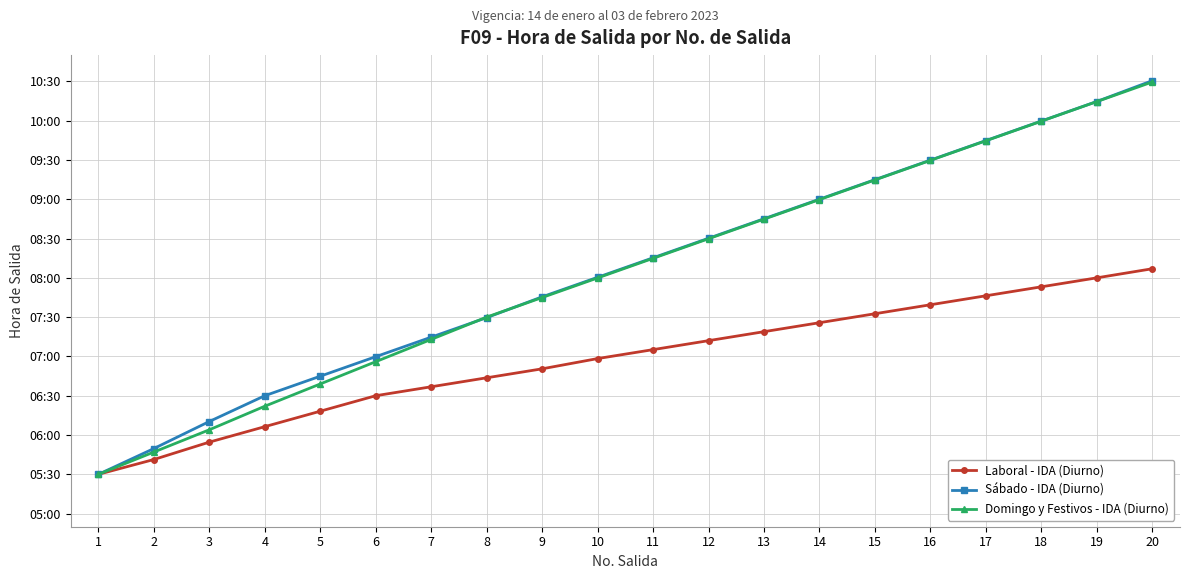

What are all the series names shown in the legend?

Laboral - IDA (Diurno), Sábado - IDA (Diurno), Domingo y Festivos - IDA (Diurno)